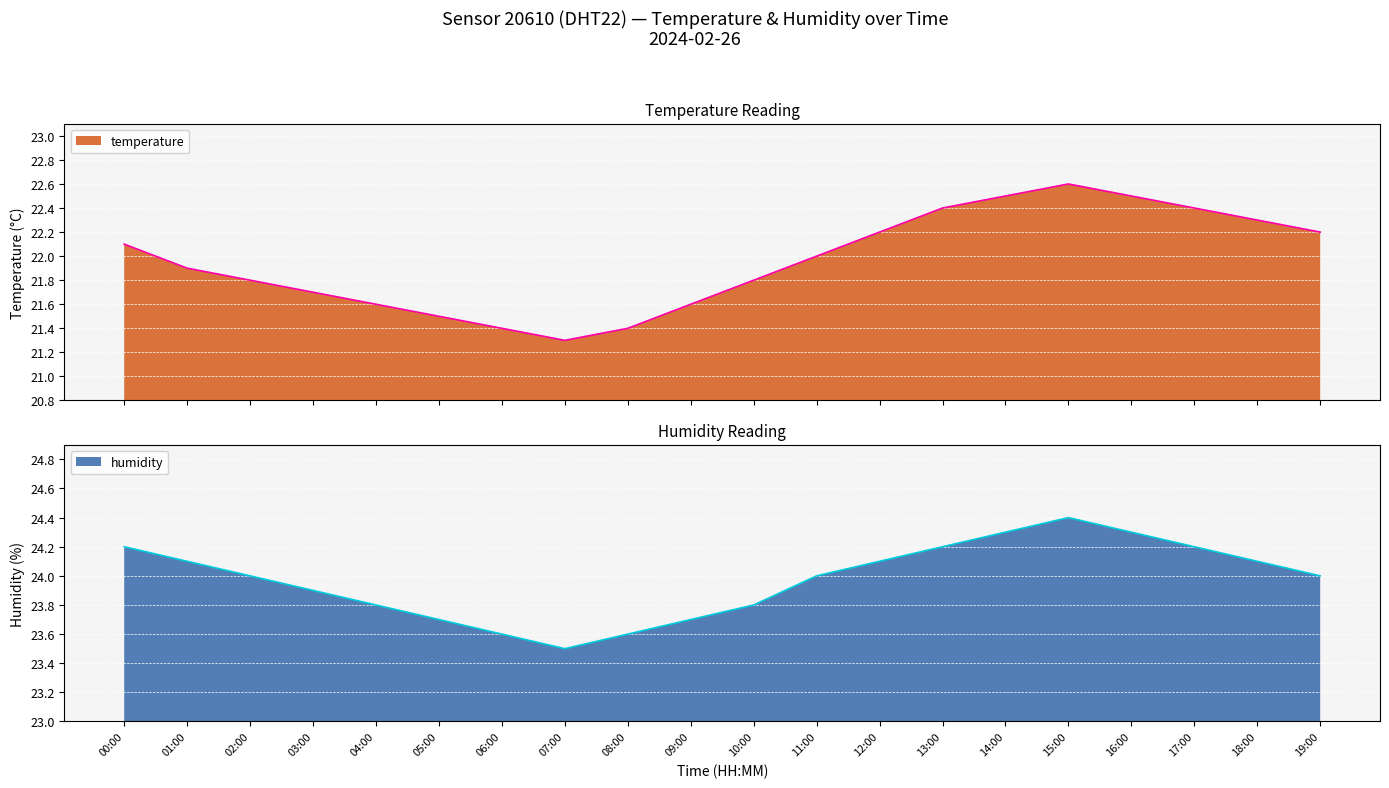

Is it true that humidity equals 23.9 at 03:00?

True